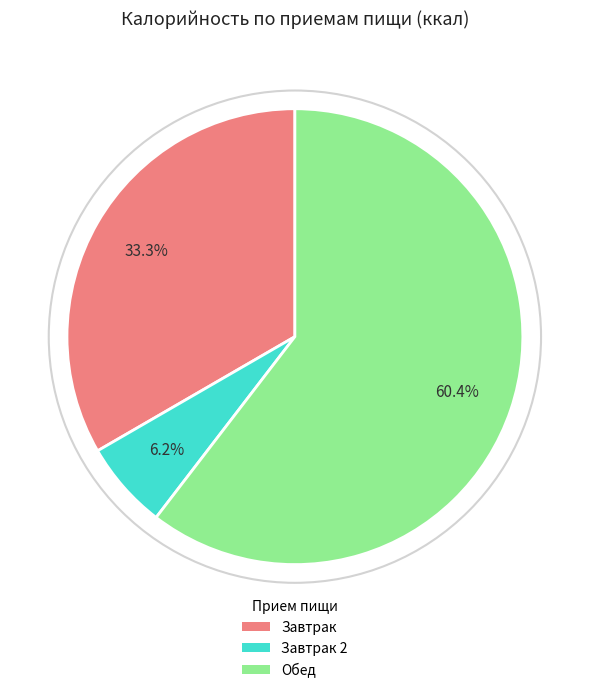

Is there a majority slice in this chart?

Yes